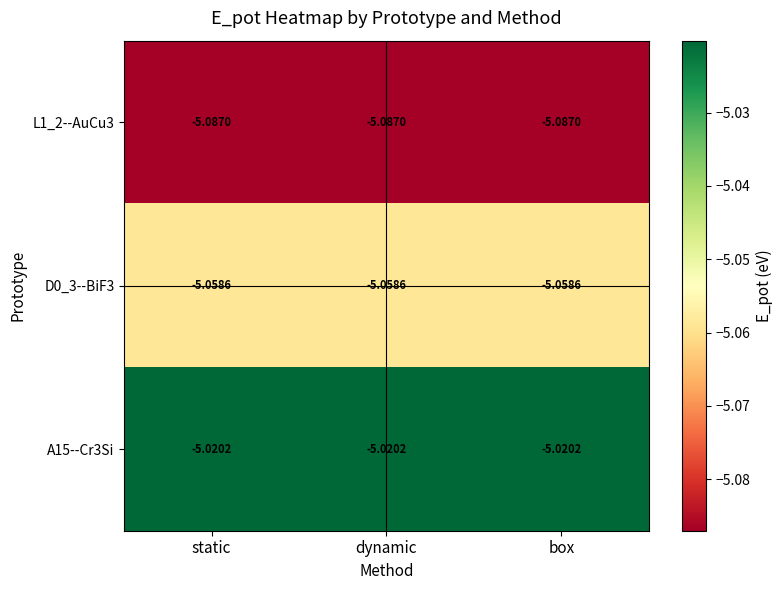

Is the value of A15--Cr3Si at box greater than the value of D0_3--BiF3 at static?

Yes